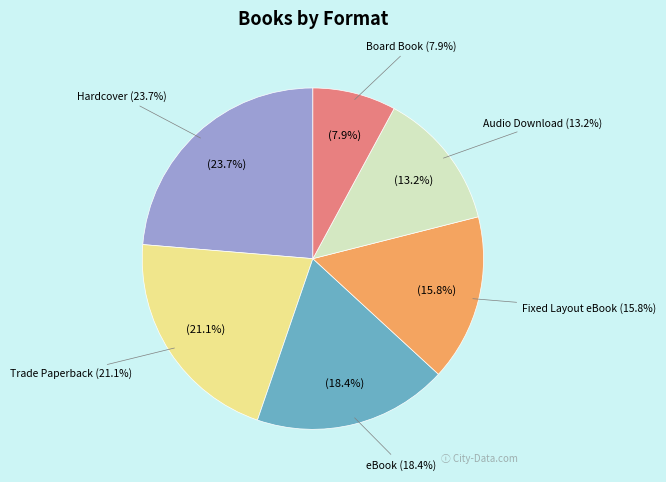

Does any single category account for the majority?

No